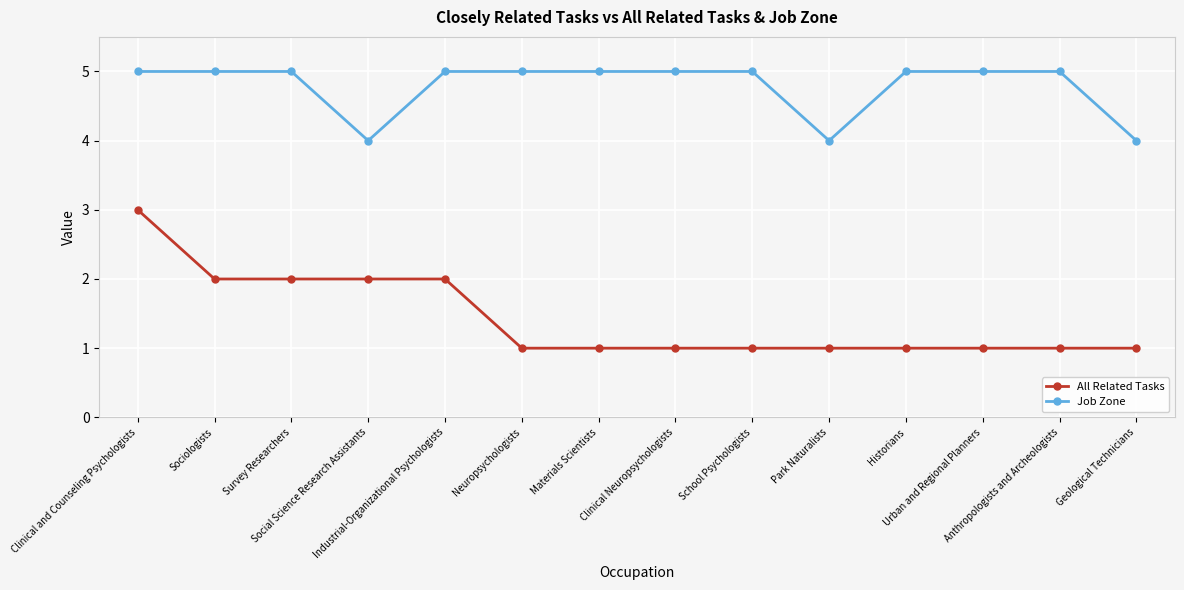

What is the lowest value of the All Related Tasks series?

1